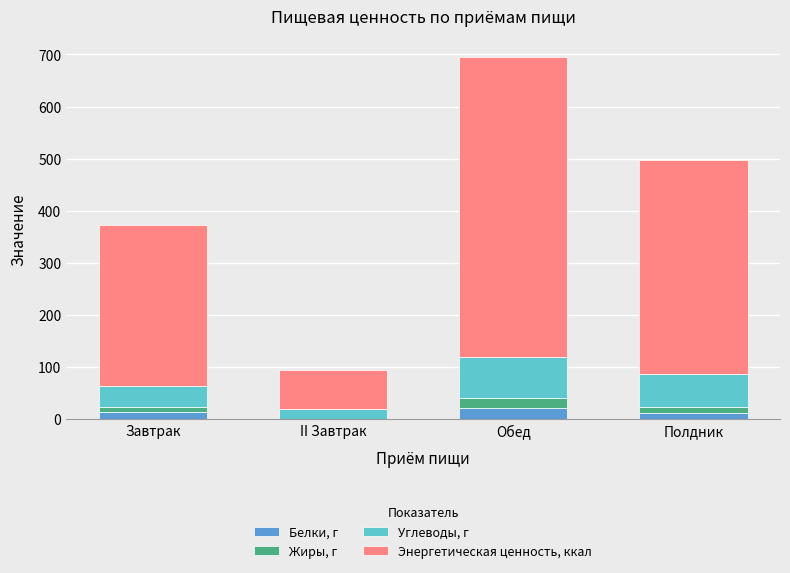

At which category is the sum across all series the highest?

Обед